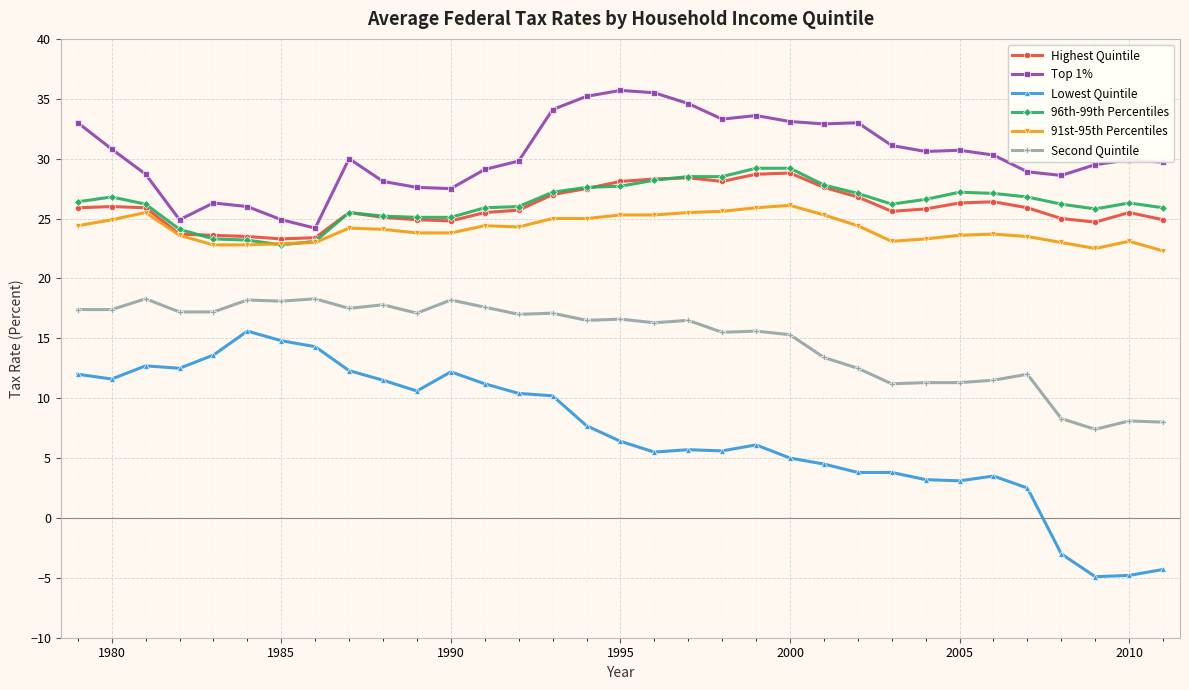

True or false: Second Quintile has more than 1 interior local peaks.

True